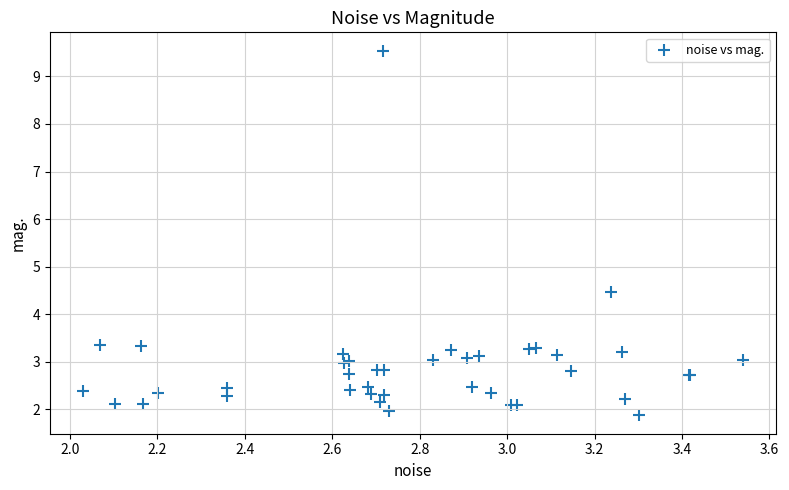

What Y value in the scatter plot is closest to 5?

4.5